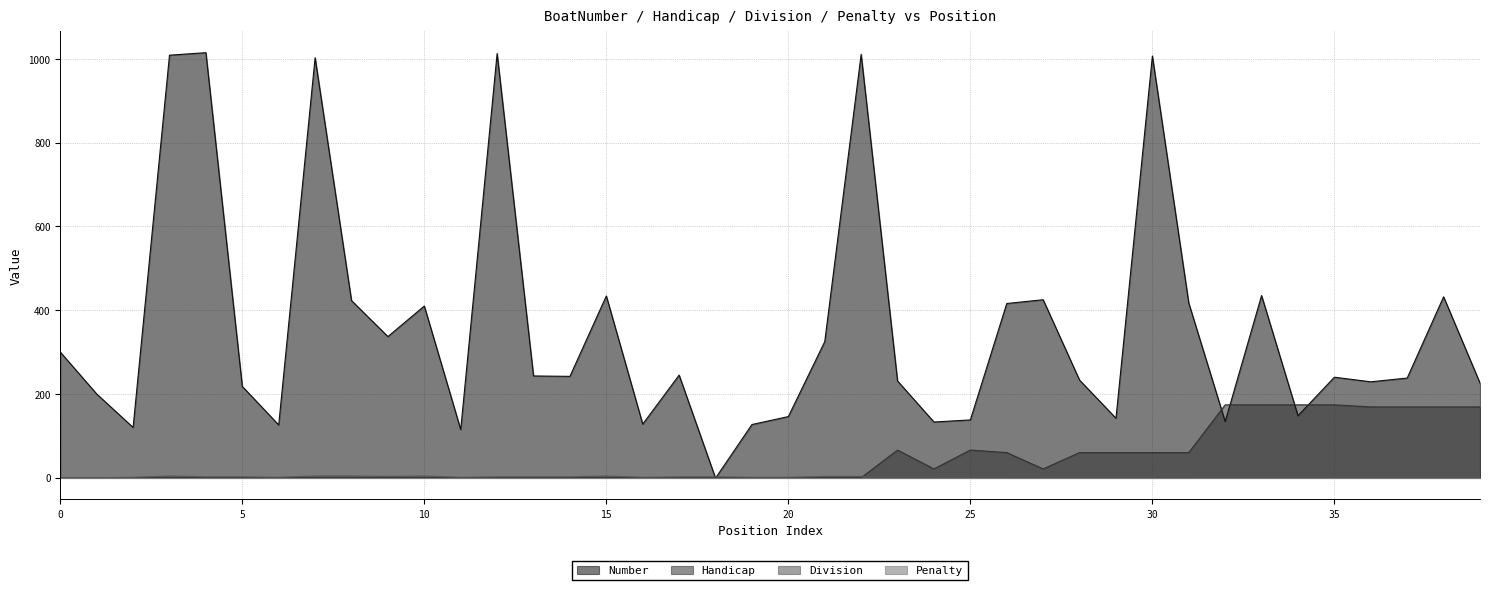

True or false: Handicap has a value of 33 at 27.

False